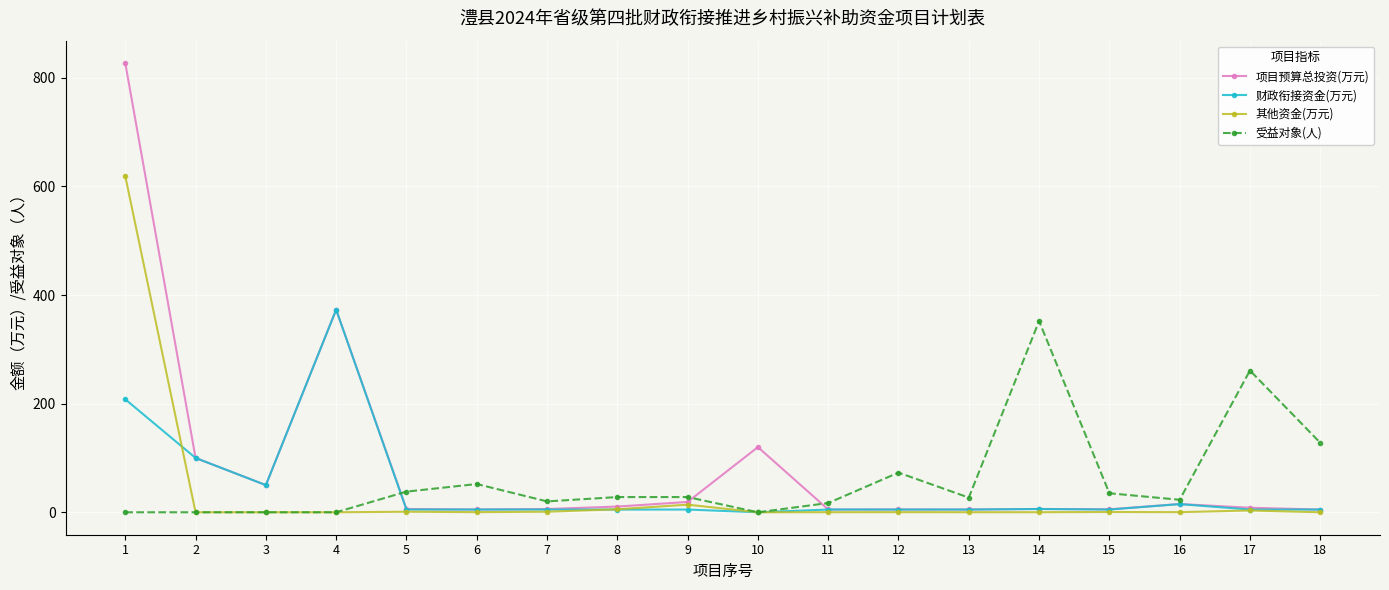

What is the total value across all series at 12?

83.4